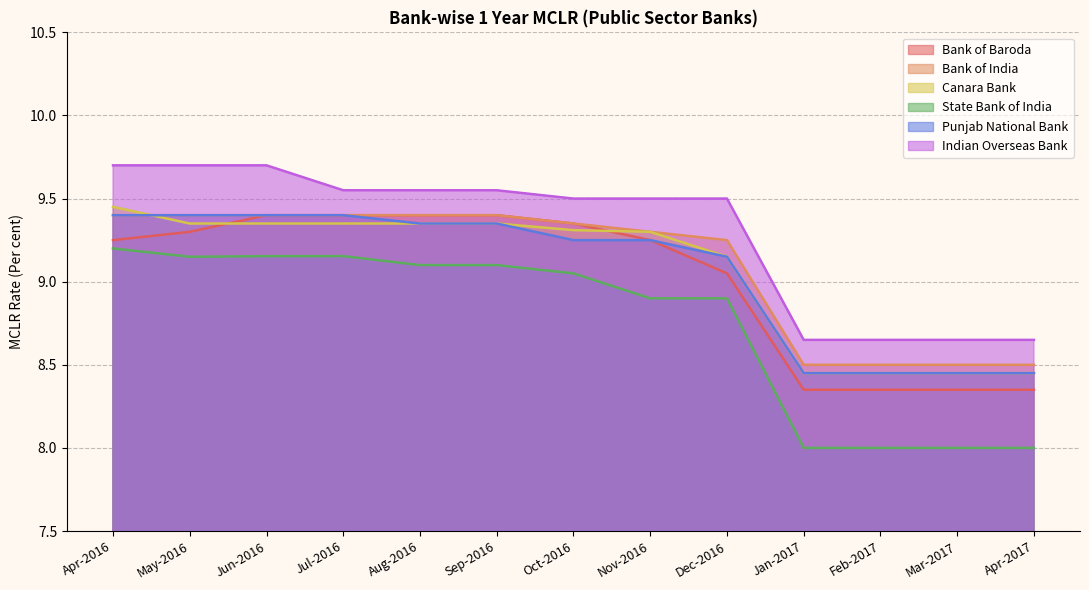

Is it true that Indian Overseas Bank equals 9.6 at Sep-2016?

True